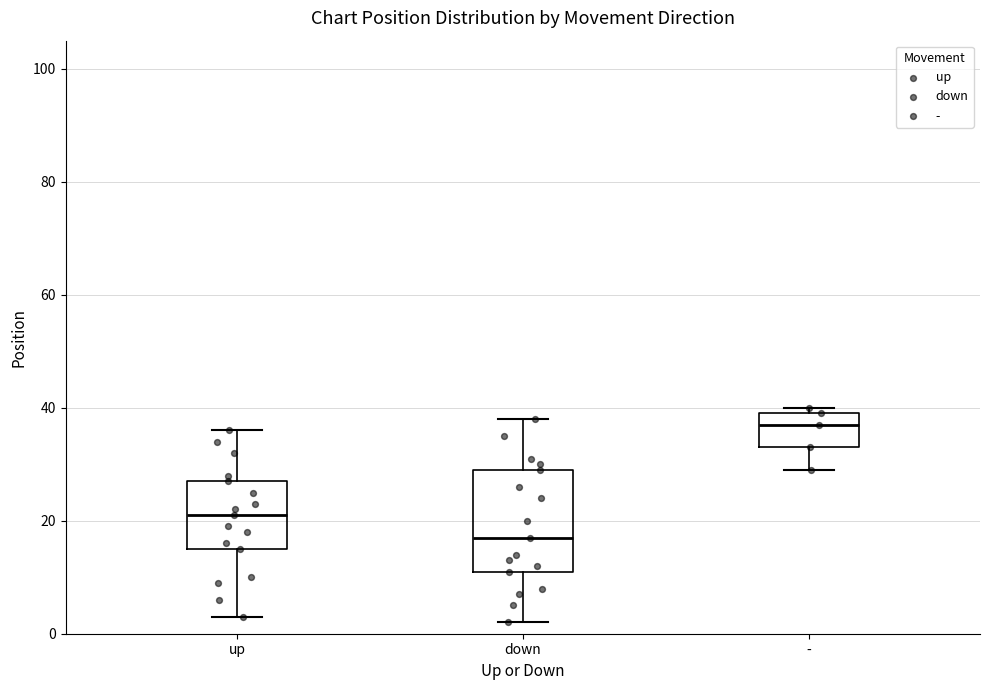

Where is the upper edge of the box for up on the y-axis? The values are not printed on the chart, so give them approximately, as read against the axis.

28